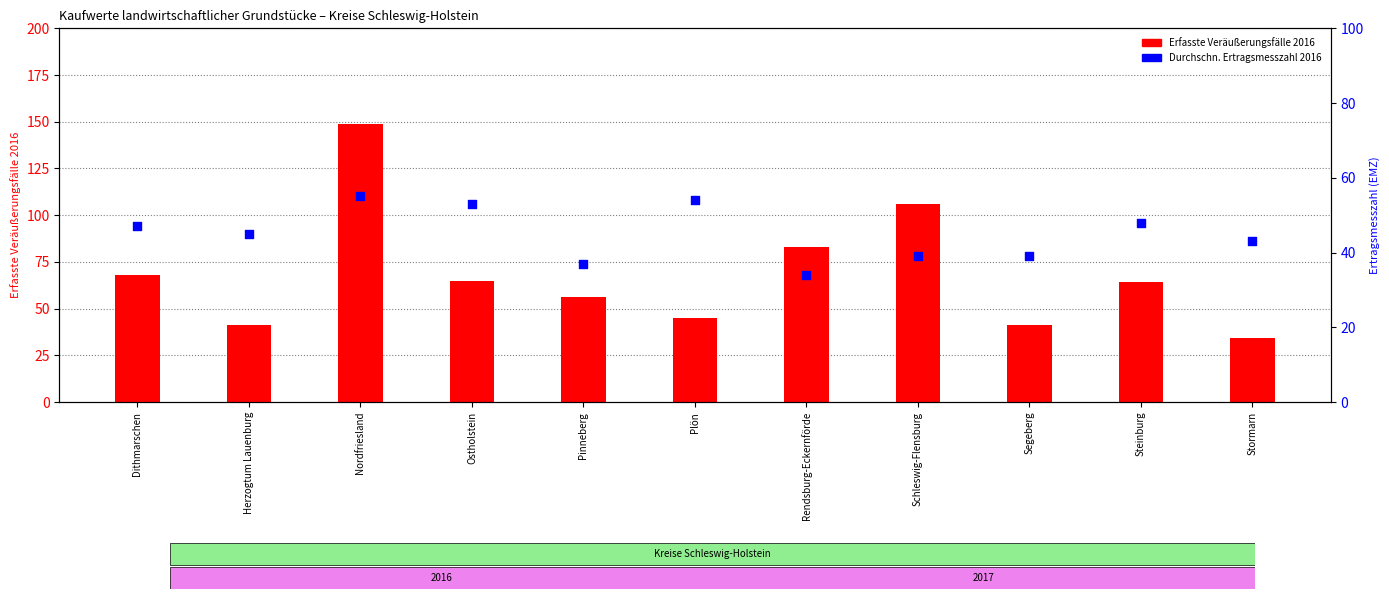

Which series has the largest Y range (max minus min)?

Erfasste Veräußerungsfälle 2016